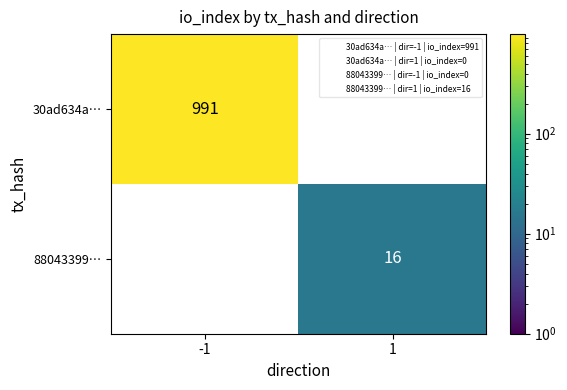

Rank the series by their average value, from lowest to highest.

88043399…, 30ad634a…